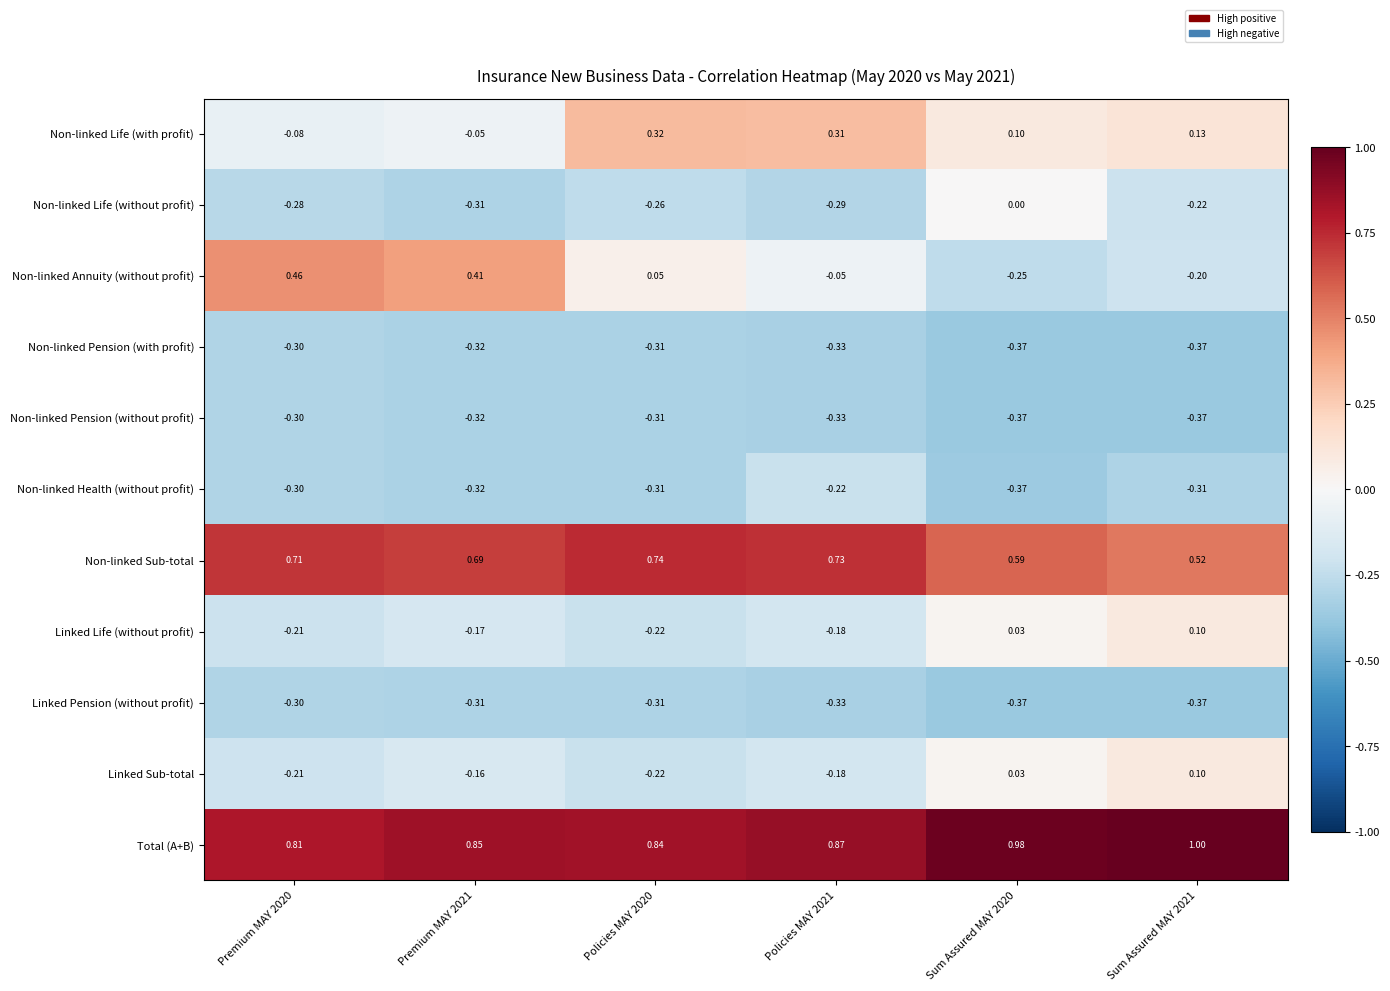

Which series has the largest range (max minus min)?

Non-linked Annuity (without profit)